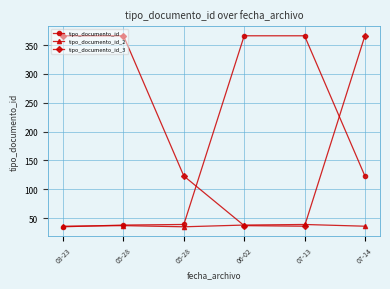

Does the chart have visible grid lines?

Yes